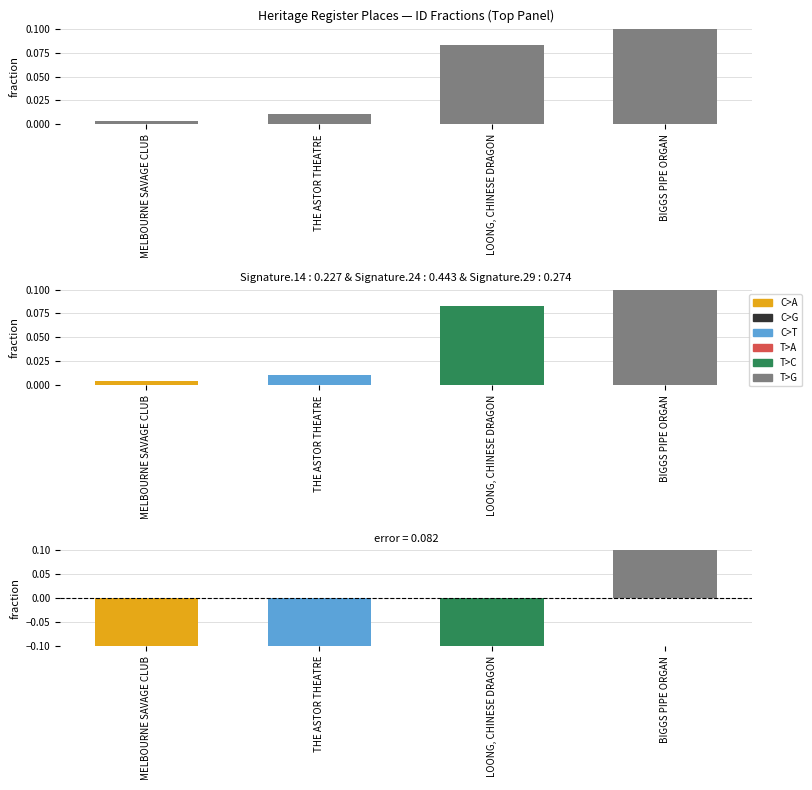

Reading left to right, extract all data points from this chart.

MELBOURNE SAVAGE CLUB=0.0	THE ASTOR THEATRE=0.0	LOONG, CHINESE DRAGON=0.1	BIGGS PIPE ORGAN=0.9